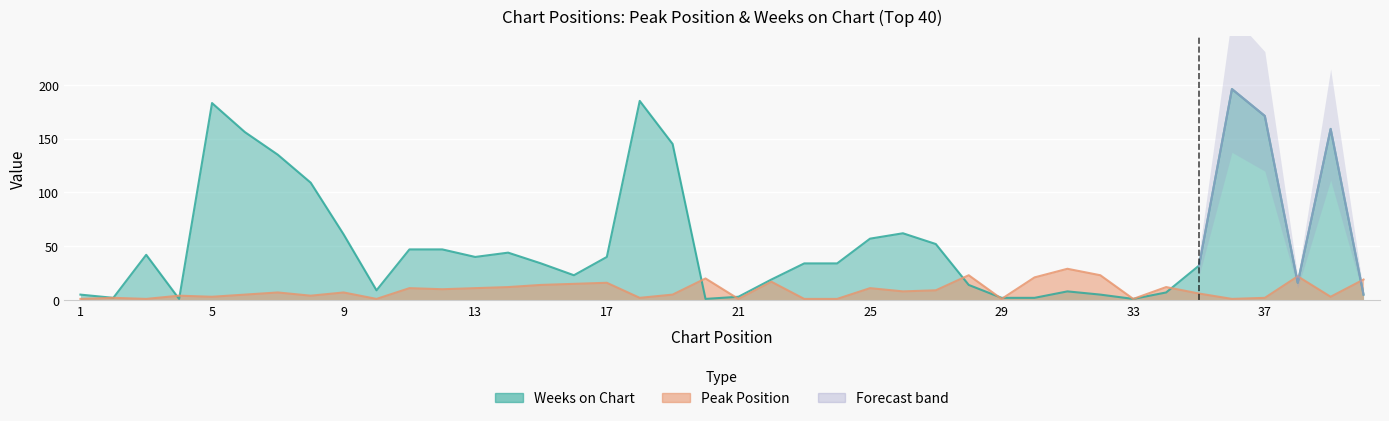

The value of Peak Position at 5 is 5. True or false?

False